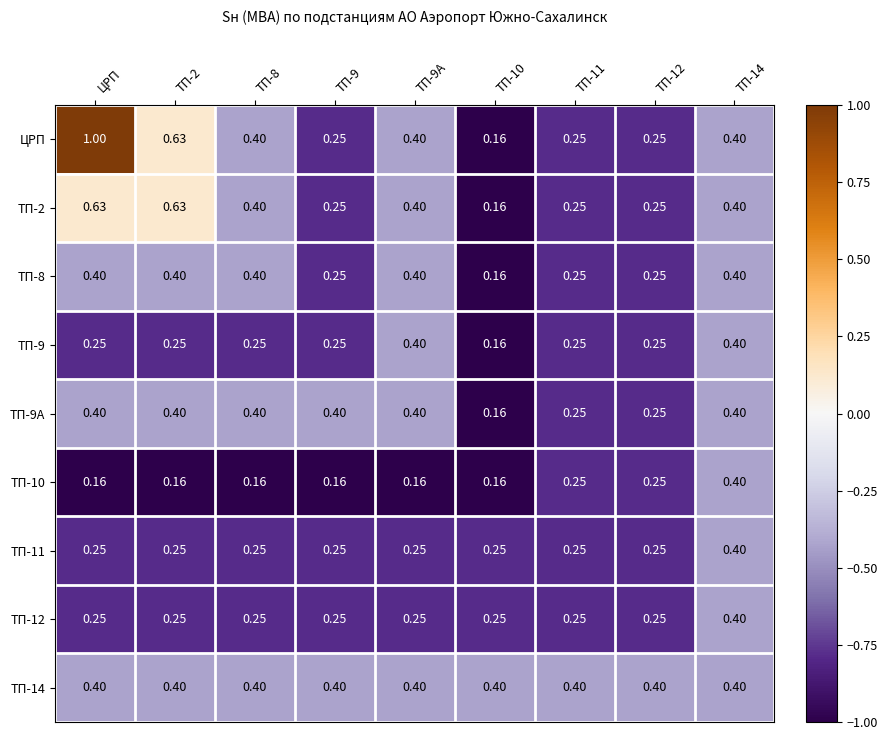

Which series has the largest total across all categories?

ЦРП